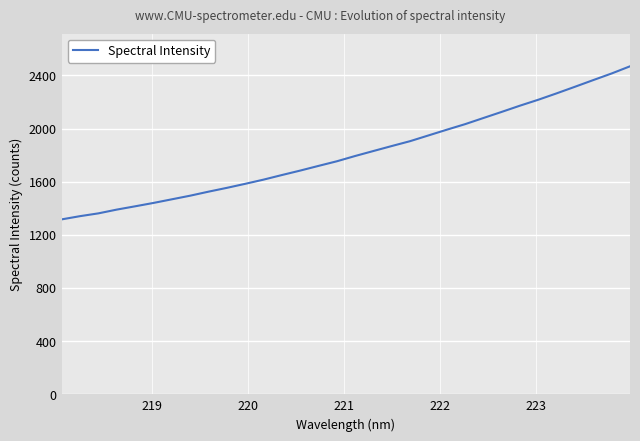

What is the maximum value shown in the chart?

2468.0